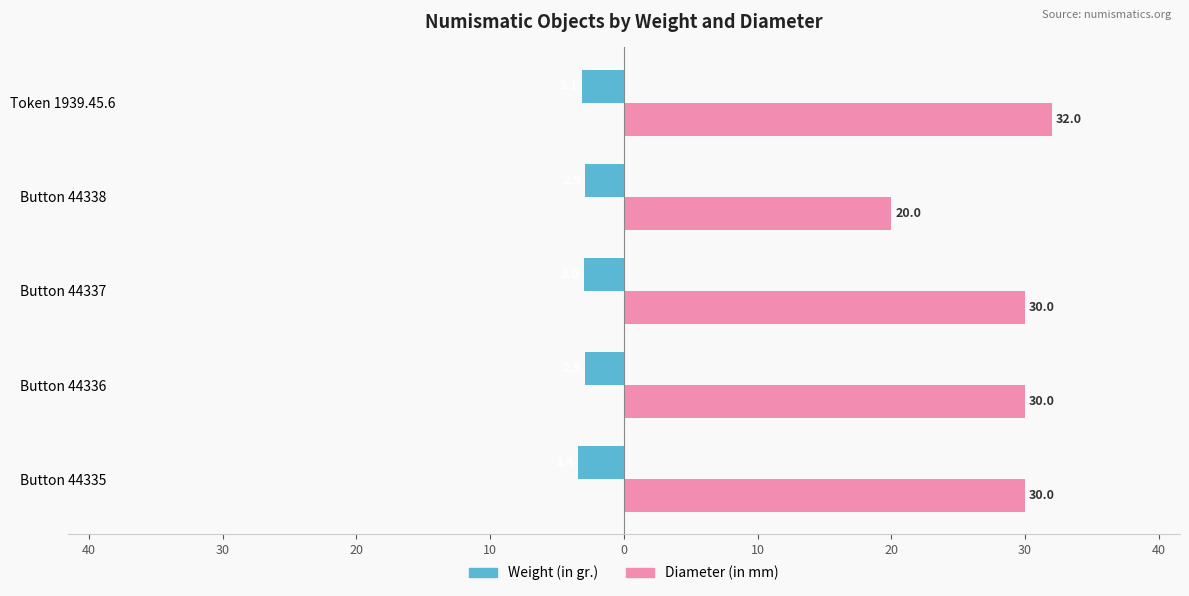

What are all the series names shown in the legend?

Weight (in gr.), Diameter (in mm)